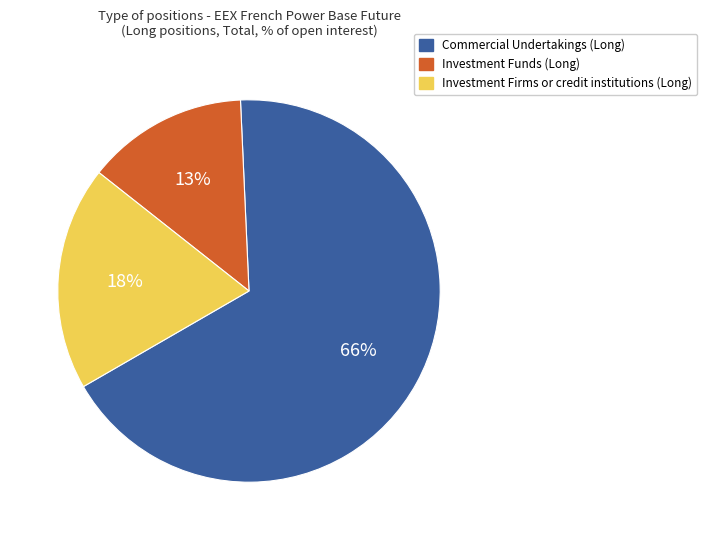

Rank the categories by value from lowest to highest.

Investment Funds (Long), Investment Firms or credit institutions (Long), Commercial Undertakings (Long)